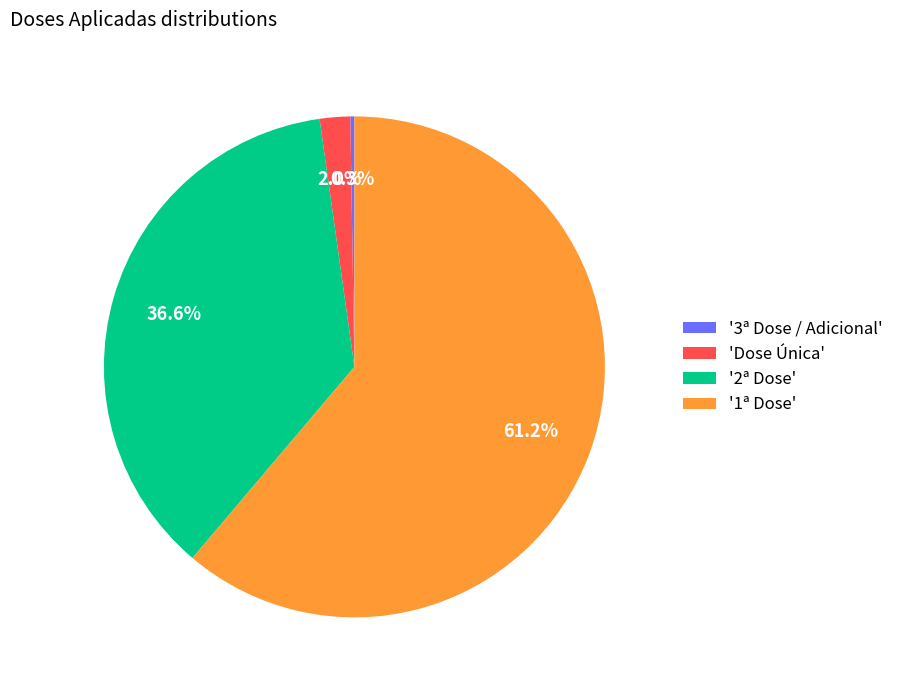

Which slice represents more than half of the pie?

'1ª Dose'